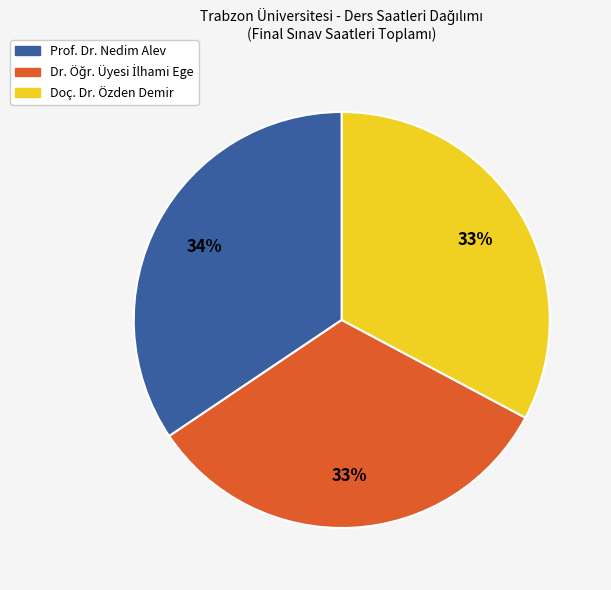

Is there a majority slice in this chart?

No